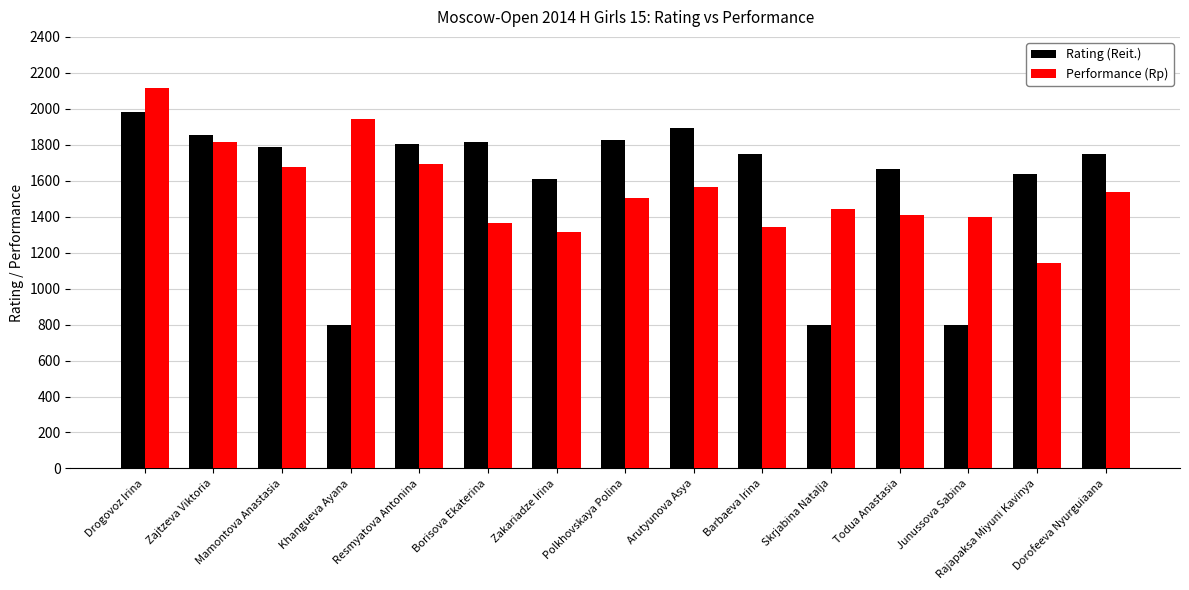

What is the difference between the maximum and second lowest values in the Rating (Reit.) series?

1181